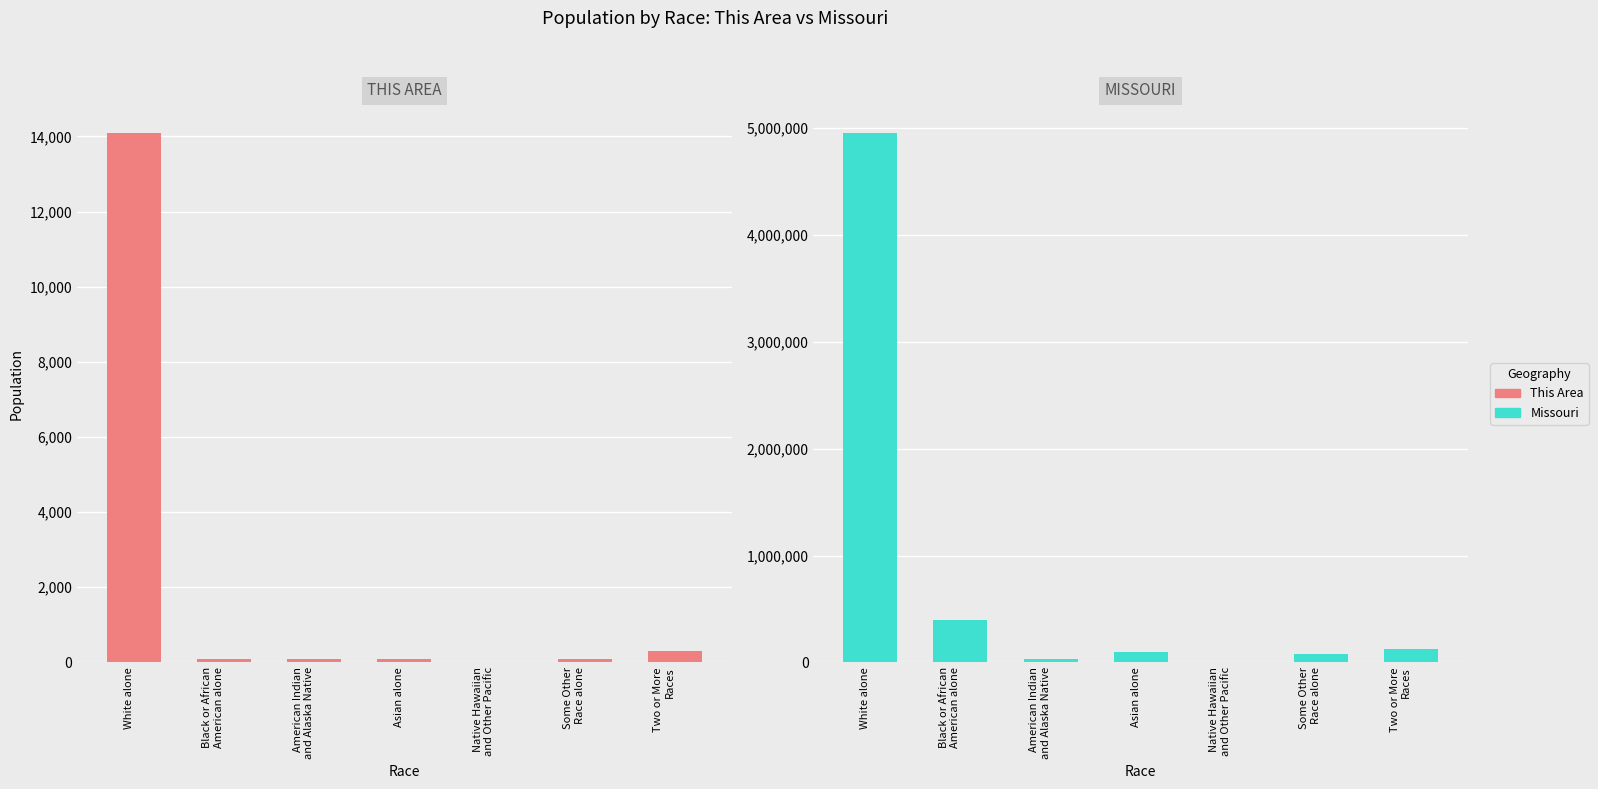

What is the difference between the Missouri values at Native Hawaiian and Other Pacific and Asian alone?

91822